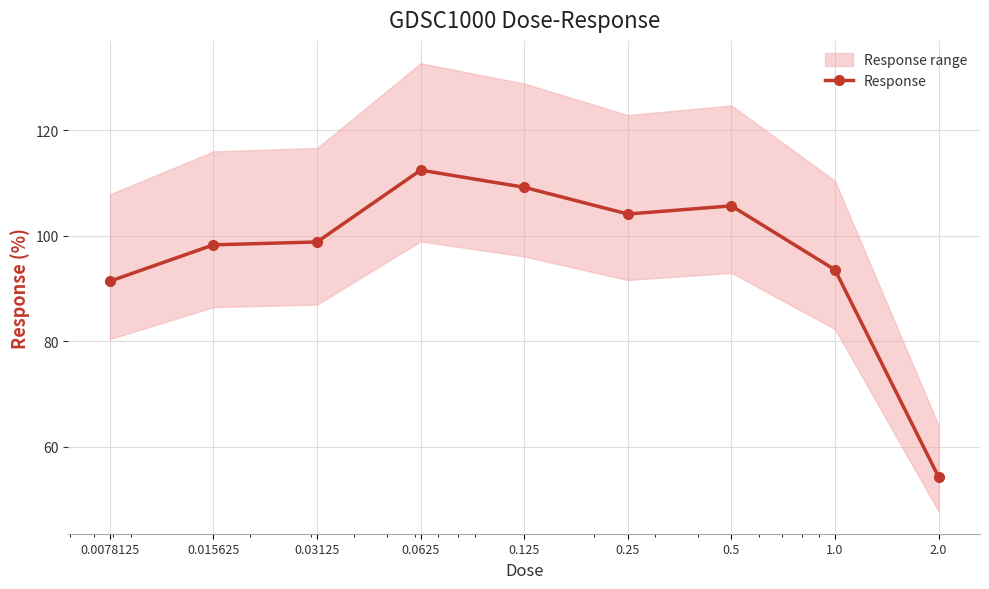

List the labels in order of value, smallest first.

2.0, 0.0078125, 1.0, 0.015625, 0.03125, 0.25, 0.5, 0.125, 0.0625